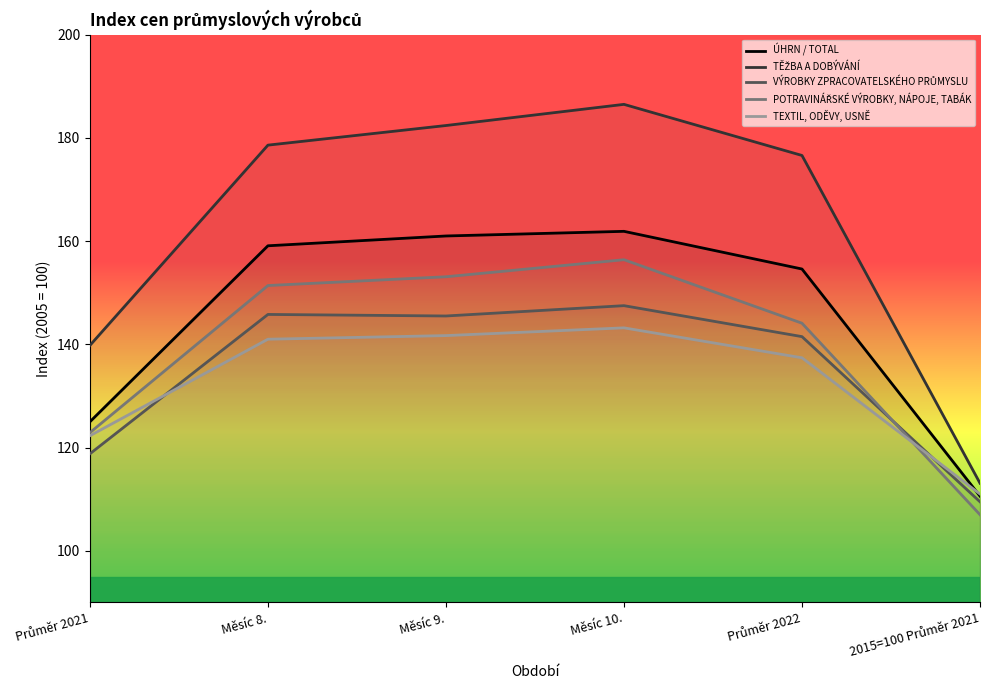

True or false: TĚŽBA A DOBÝVÁNÍ and ÚHRN / TOTAL intersect in this chart.

False